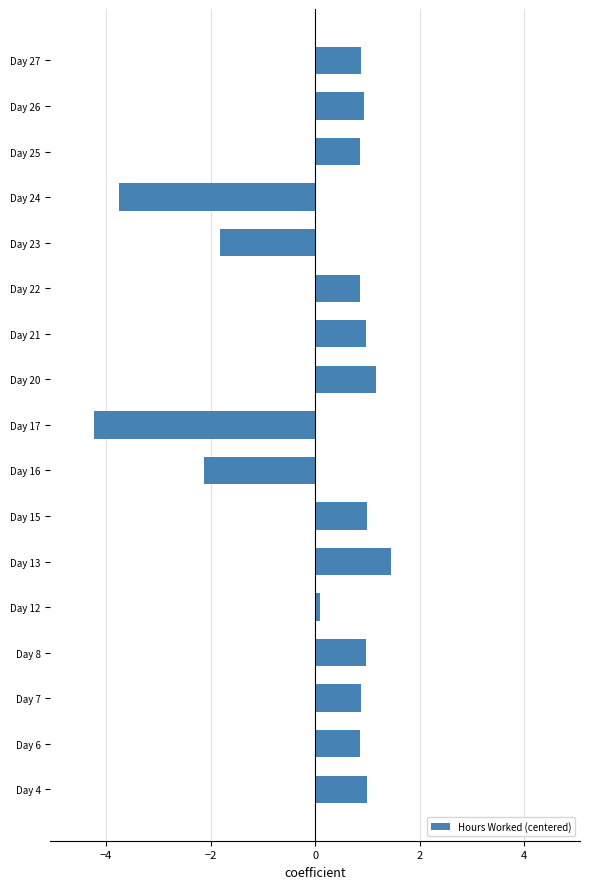

What is the smallest value displayed?

-4.2